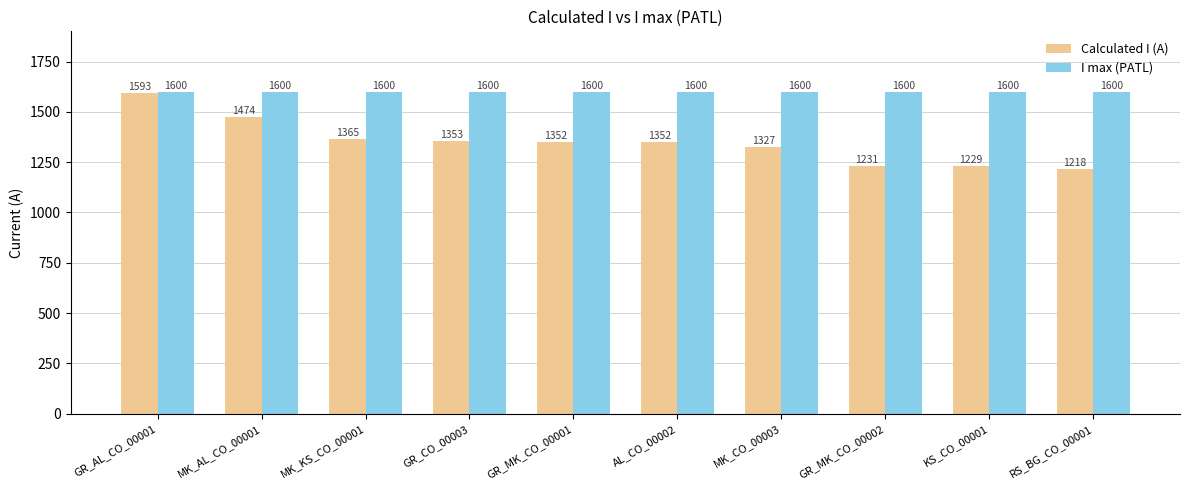

Which series has the largest total across all categories?

I max (PATL)